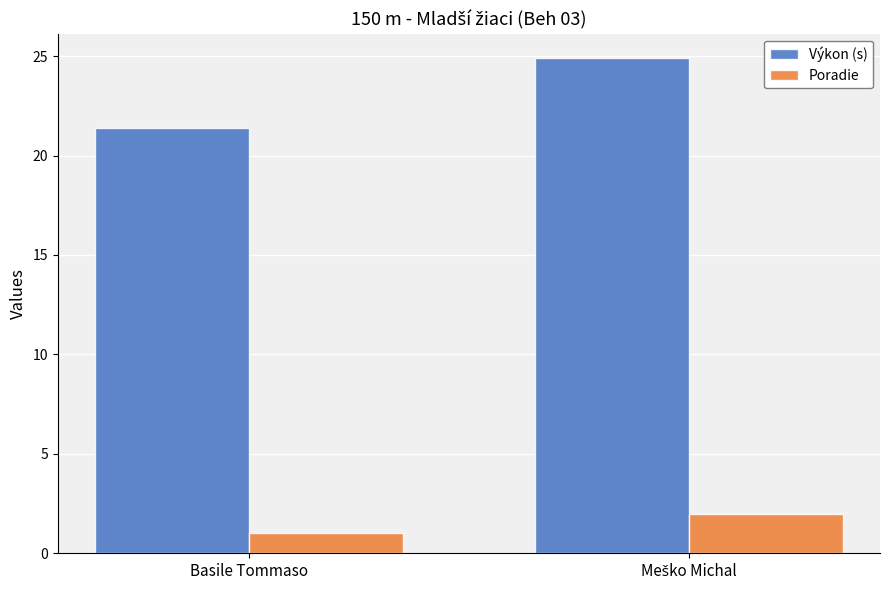

Is the value of Poradie at Basile Tommaso greater than the value of Výkon (s) at Basile Tommaso?

No